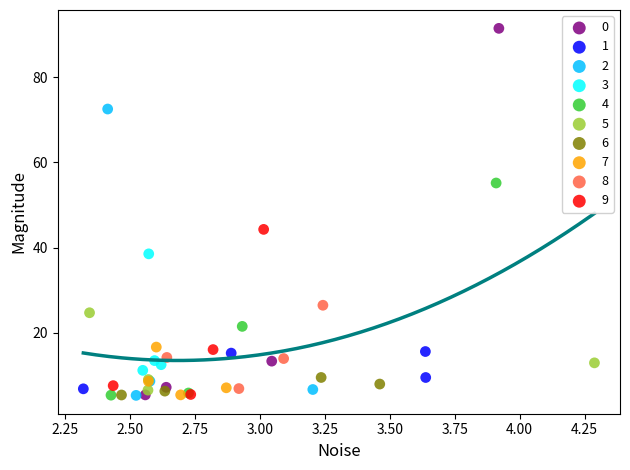

Which series has the largest Y range (max minus min)?

0